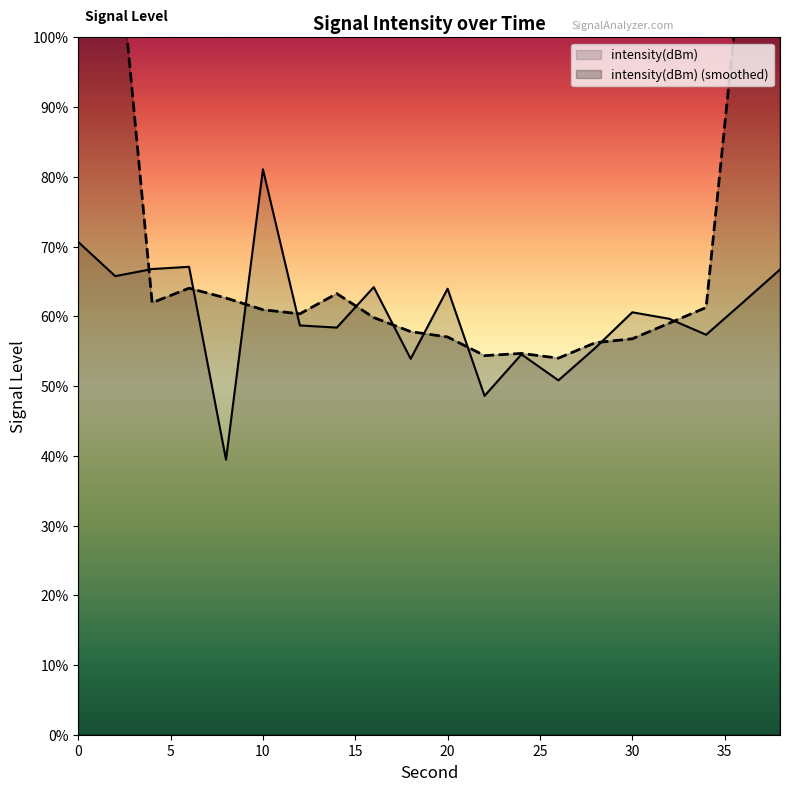

The value at 38 is -126.6. True or false?

True